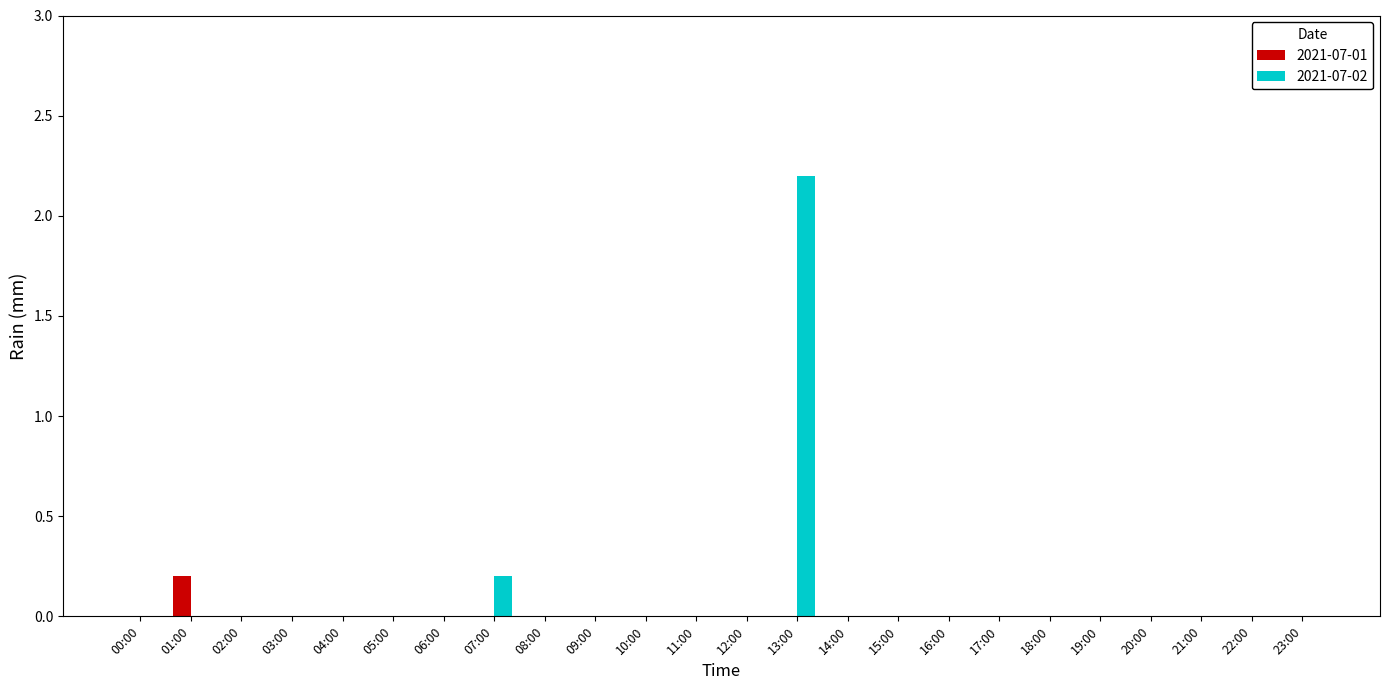

Are the bars grouped side by side (vs. stacked)?

Yes